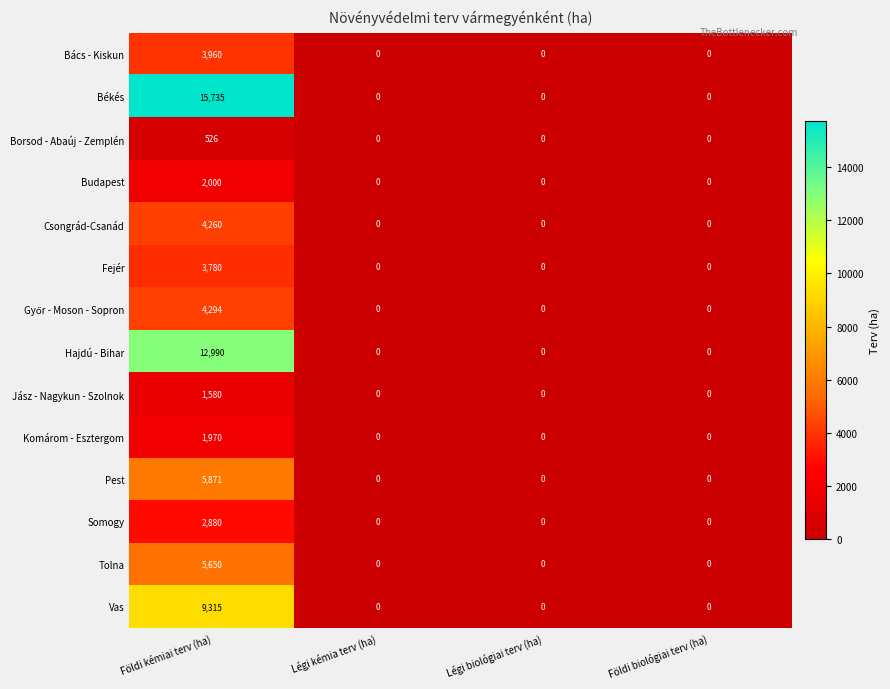

What is the maximum value shown in the chart?

15735